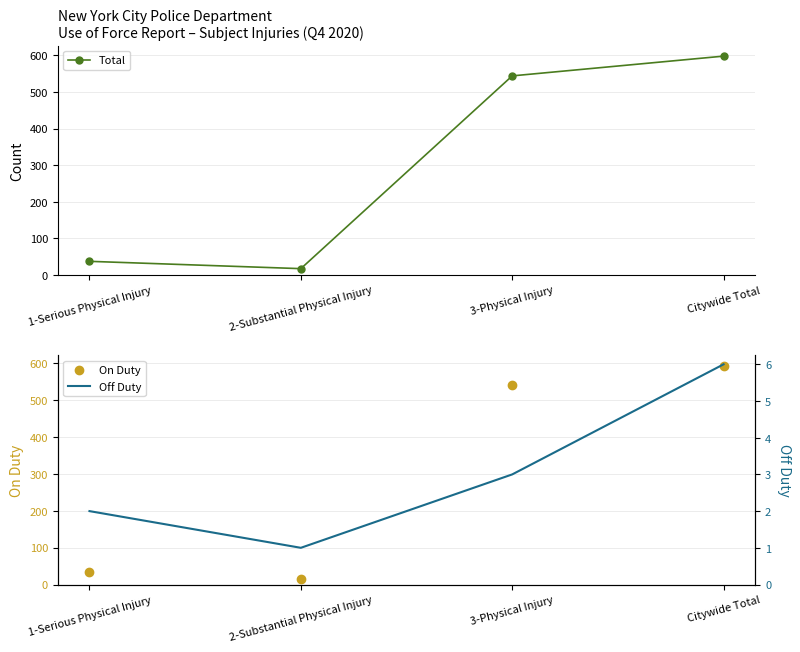

What are all the series names shown in the legend?

Total, On Duty, Off Duty